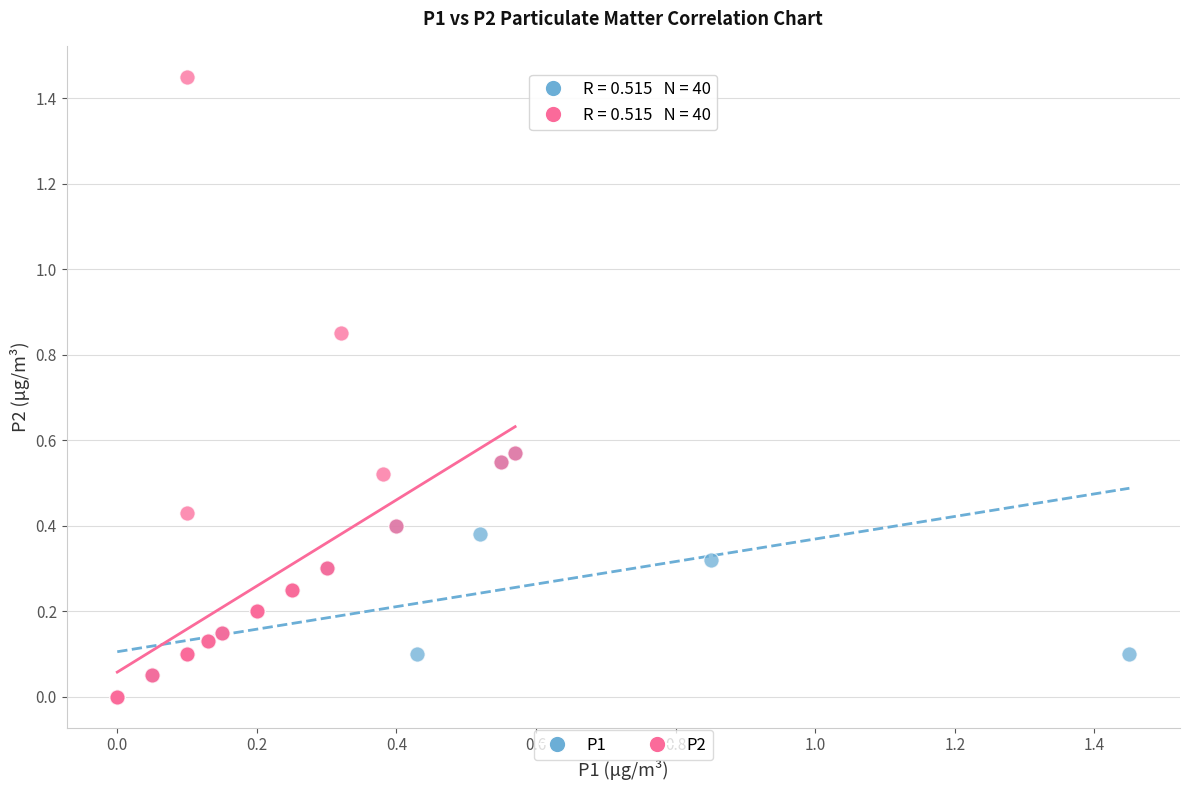

Which series has the largest Y range (max minus min)?

P2